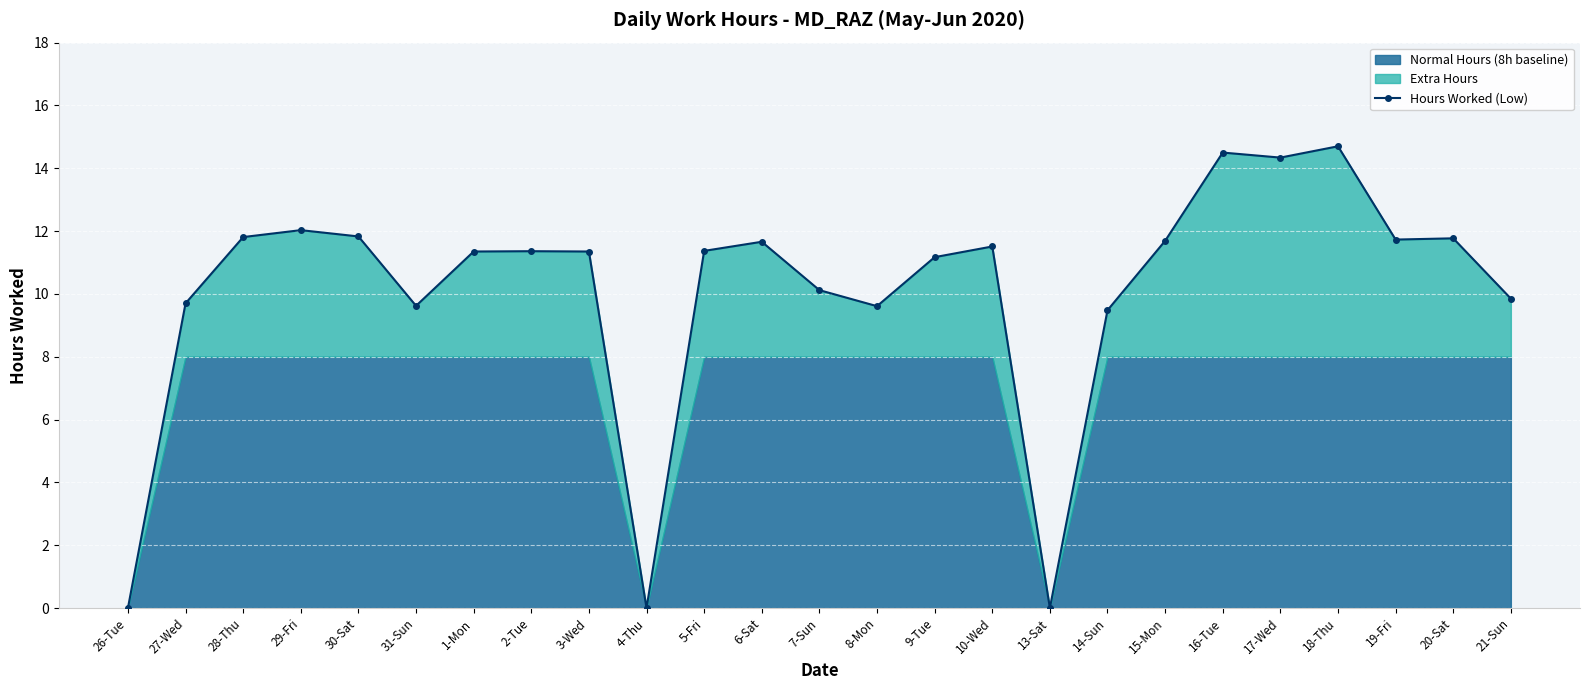

Rank the categories by value from lowest to highest.

26-Tue, 4-Thu, 13-Sat, 14-Sun, 8-Mon, 31-Sun, 27-Wed, 21-Sun, 7-Sun, 9-Tue, 1-Mon, 3-Wed, 2-Tue, 5-Fri, 10-Wed, 6-Sat, 15-Mon, 19-Fri, 20-Sat, 28-Thu, 30-Sat, 29-Fri, 17-Wed, 16-Tue, 18-Thu